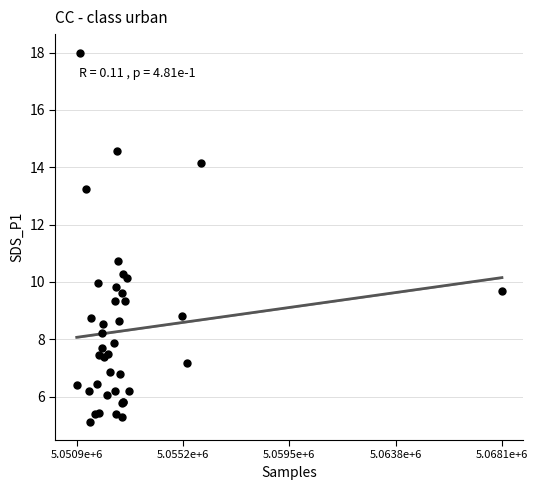

What Y value in the scatter plot is closest to 11?

10.7